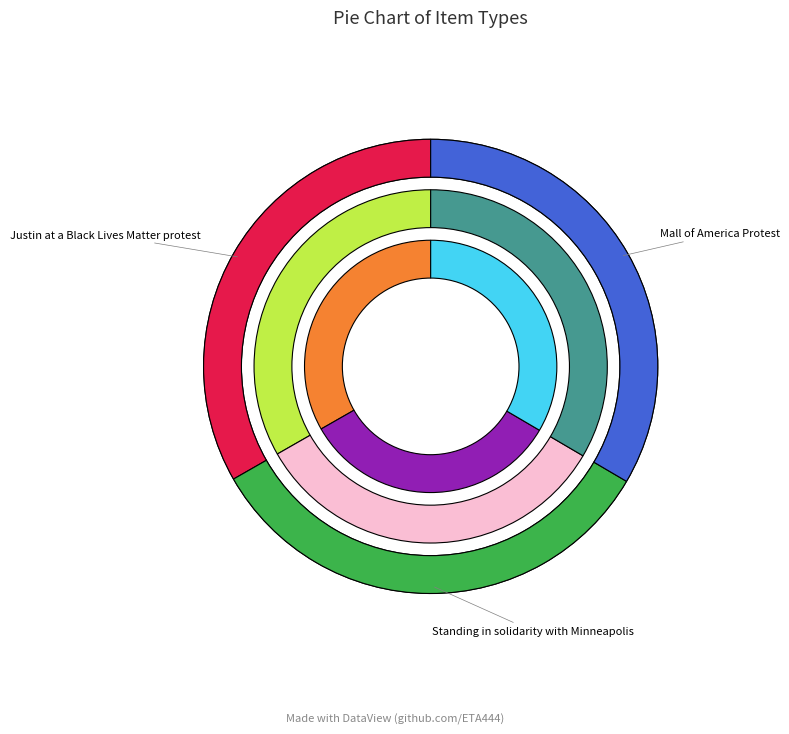

Is there any slice that represents more than half of the pie?

No